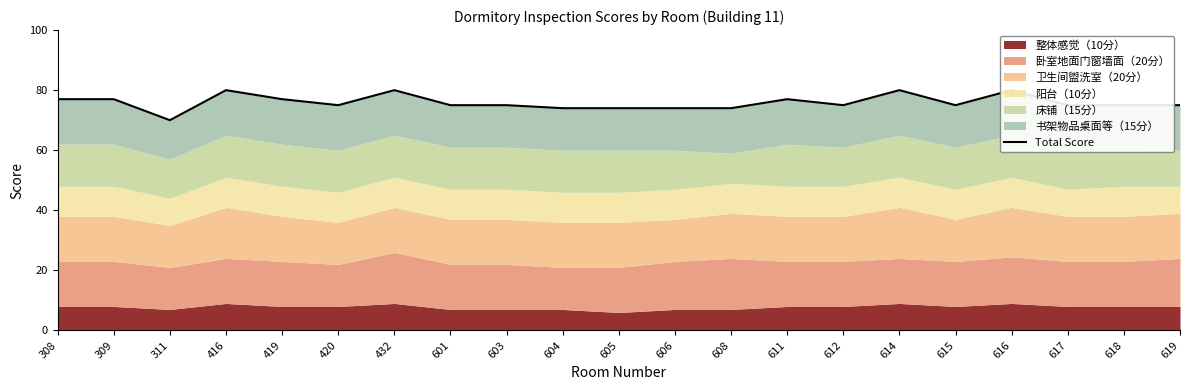

The value at 619 is 28. True or false?

False